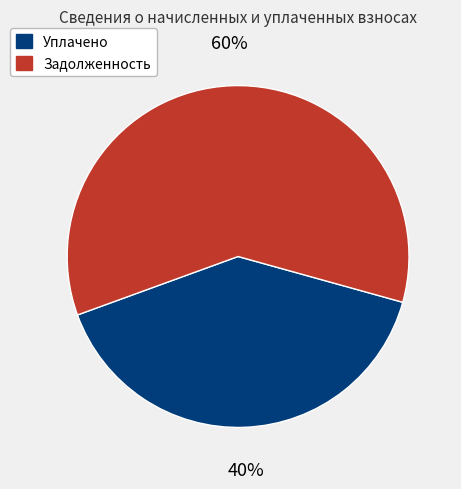

To the nearest percent, what is the difference between the largest and smallest slice percentages?

20%